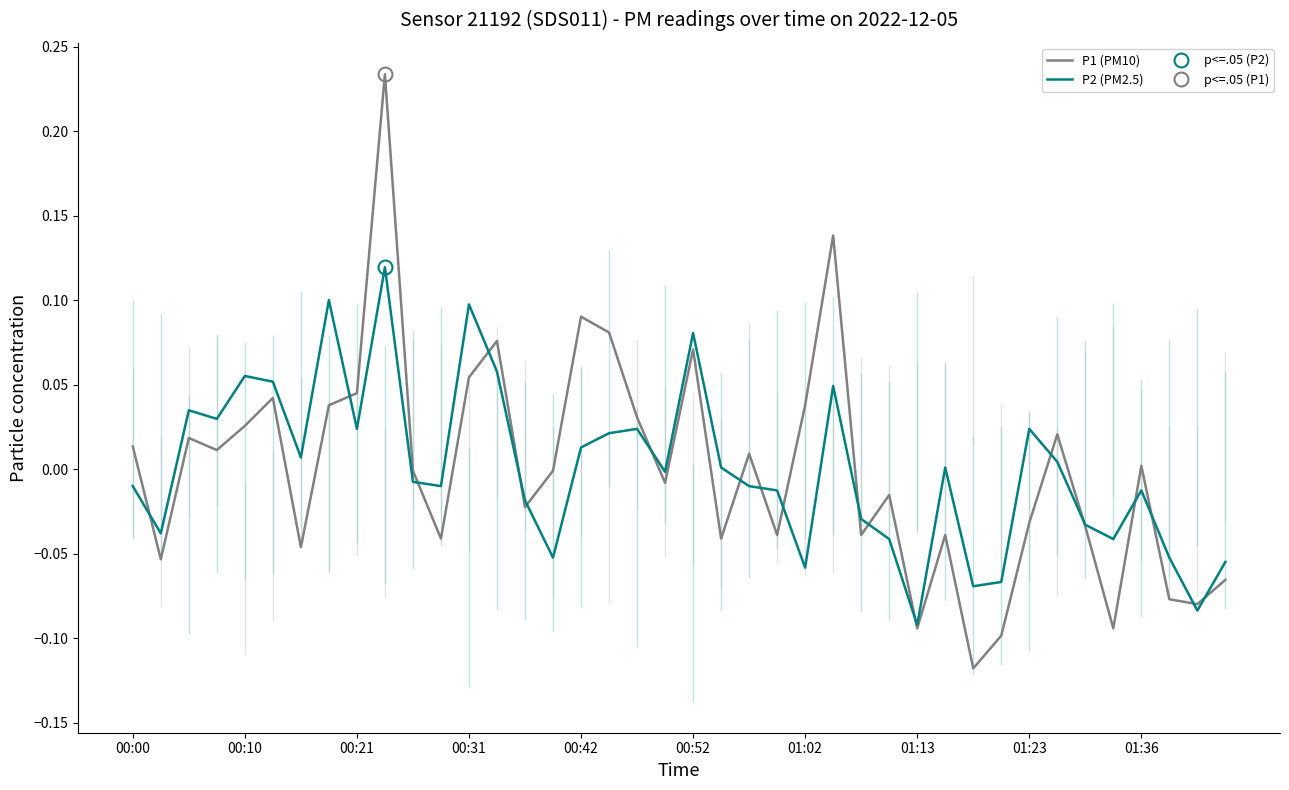

How many negative values does the P2 (PM2.5) series have?

21